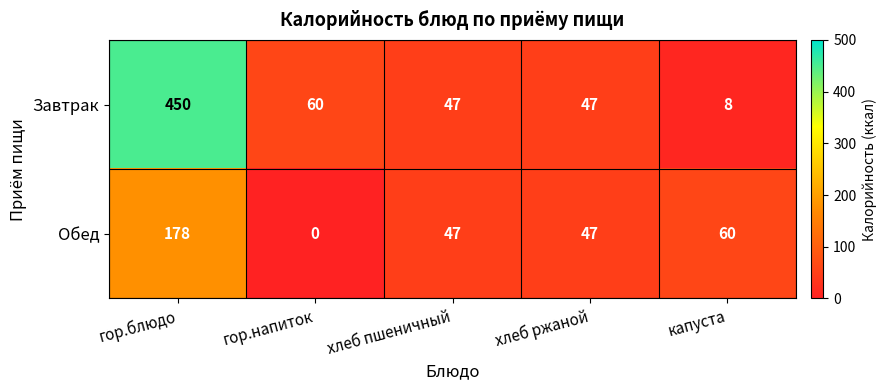

The value of Завтрак at хлеб ржаной is 73. True or false?

False